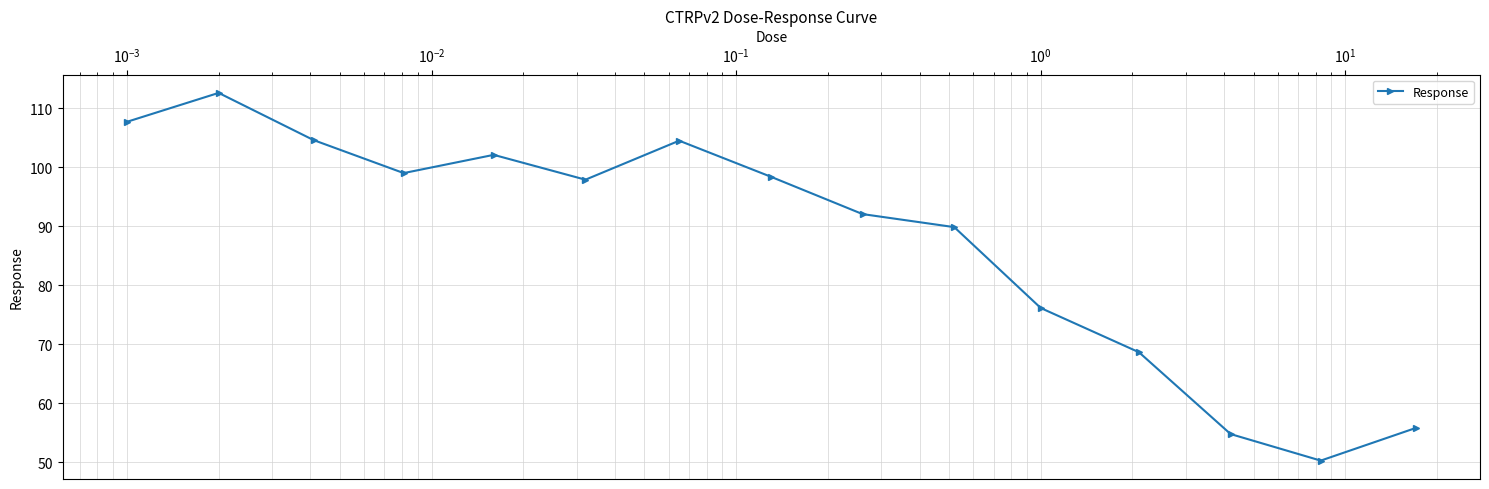

What is the difference between the second highest and minimum values?

57.4